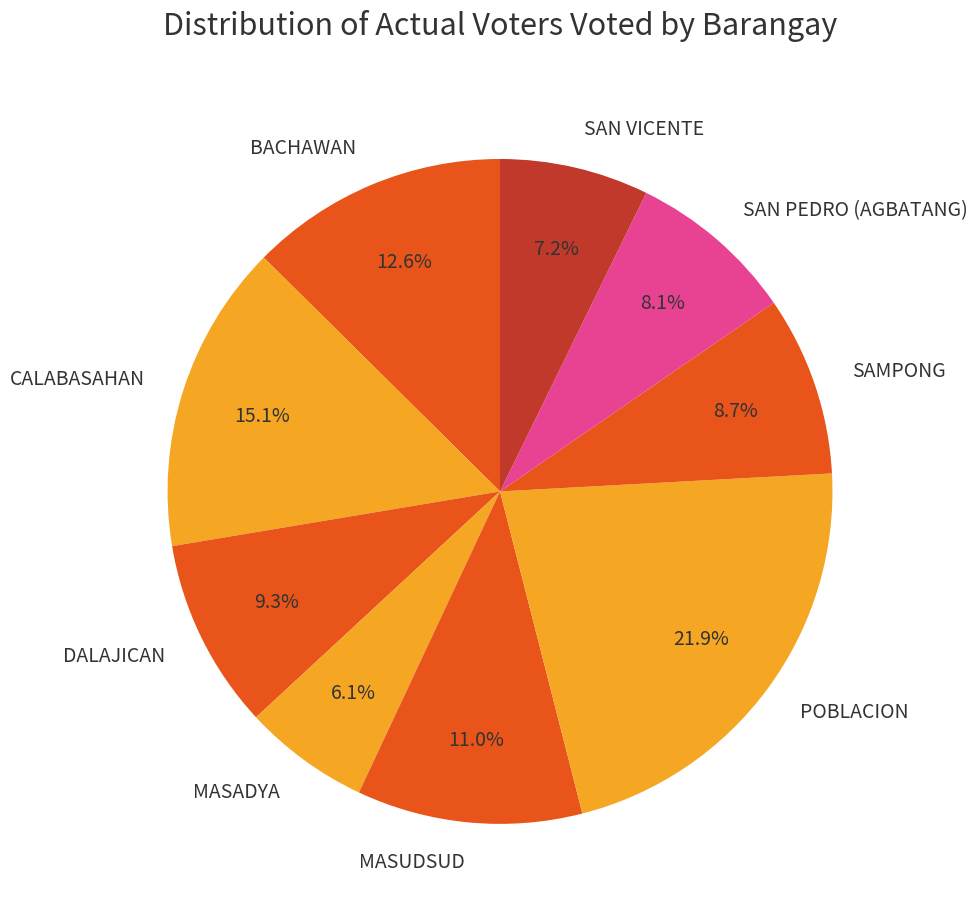

Between SAMPONG and CALABASAHAN, which is larger?

CALABASAHAN